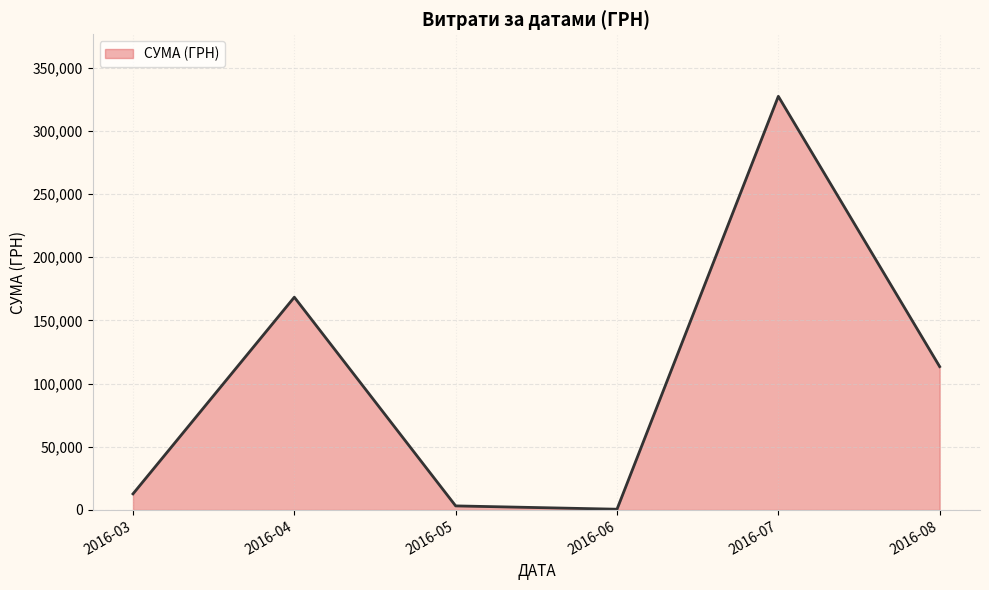

At which category does the chart reach its peak across all series?

2016-07